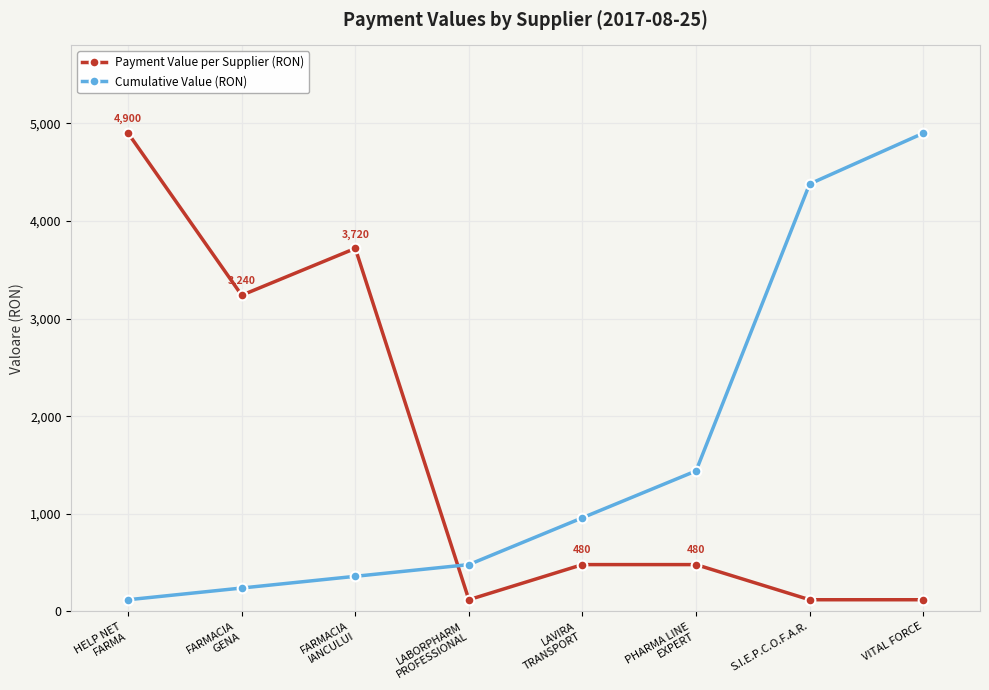

True or false: Cumulative Value (RON) has more than 2 interior local peaks.

False